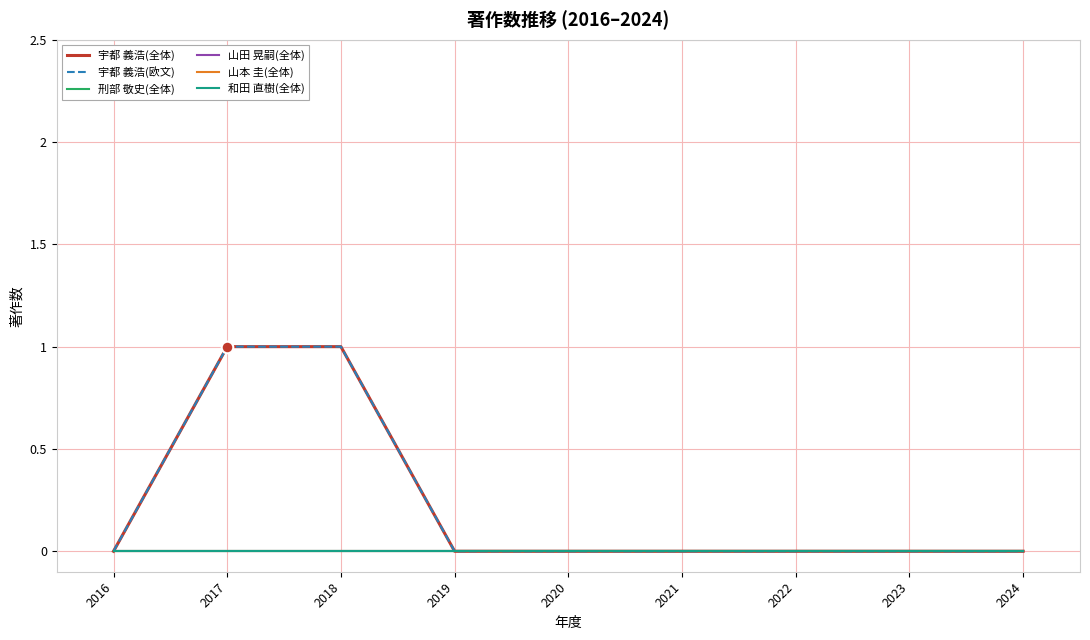

Which series has the largest total across all categories?

宇都 義浩(全体)